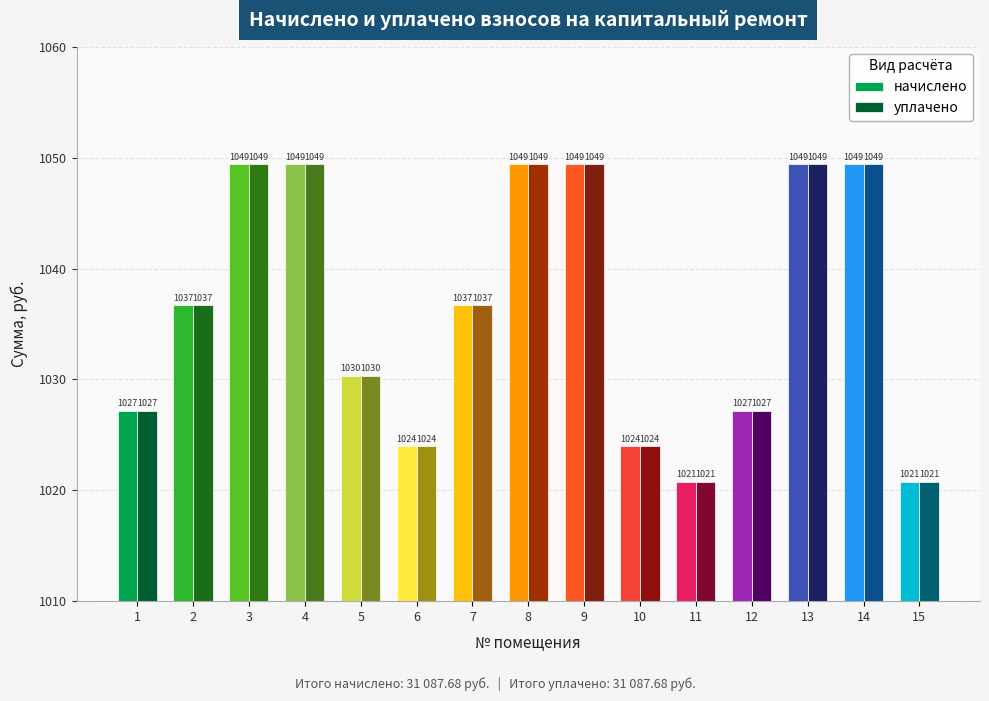

What is the minimum value for уплачено?

1020.8